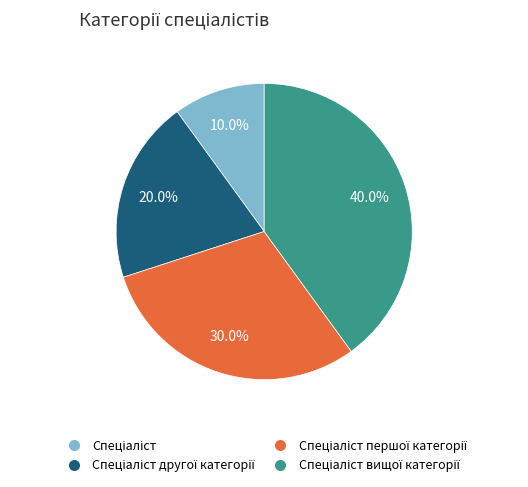

How many slices are in this pie chart?

4